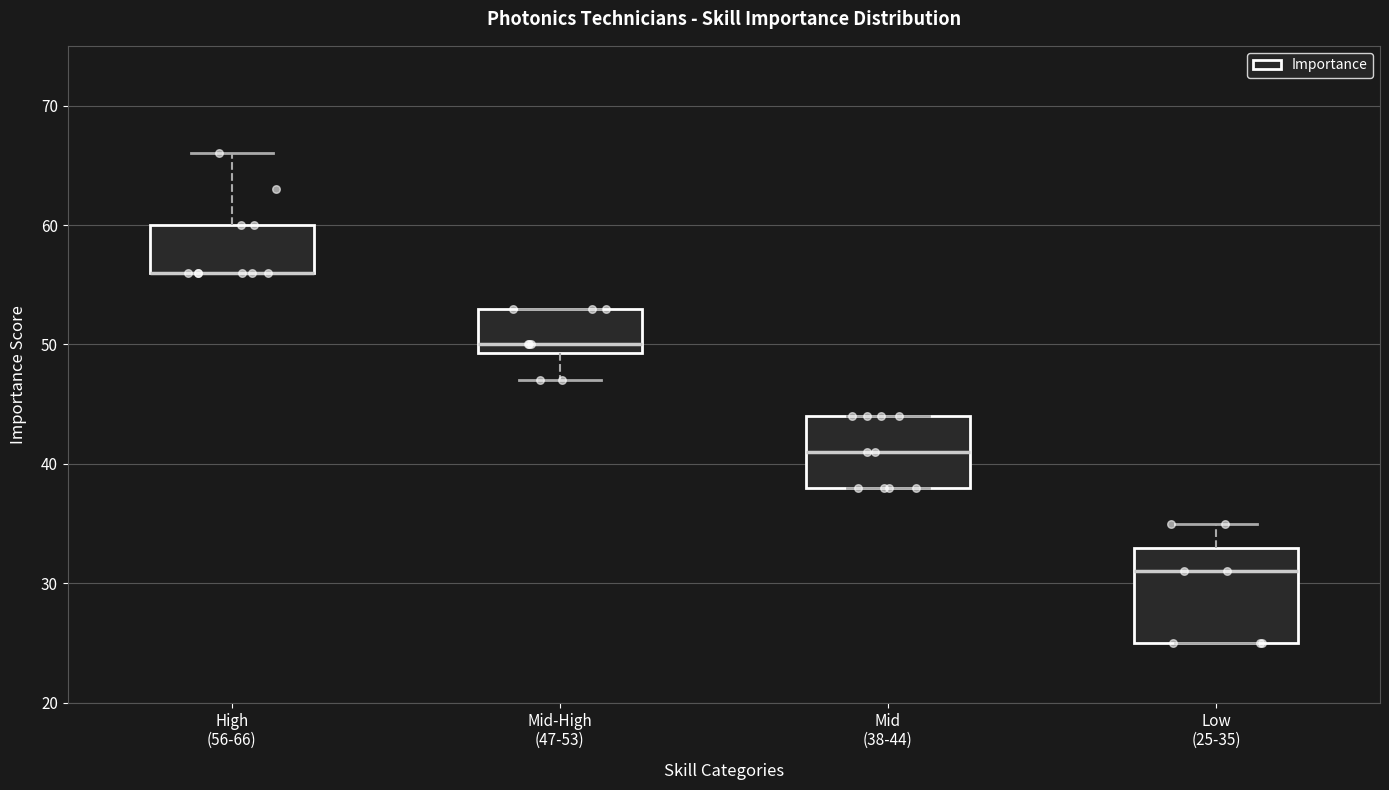

Reading left to right, read every box against the y-axis: the position of its median line, the range the box covers, and the ends of its whiskers. The values are not printed on the chart, so give them approximately, as read against the axis.

High (56-66): median 56 (drawn on the box's lower edge), box 56 to 60, whiskers 56 to 66
Mid-High (47-53): median 50, box 49 to 53, whiskers 47 to 53
Mid (38-44): median 41, box 38 to 44, whiskers 38 to 44
Low (25-35): median 31, box 25 to 33, whiskers 25 to 35